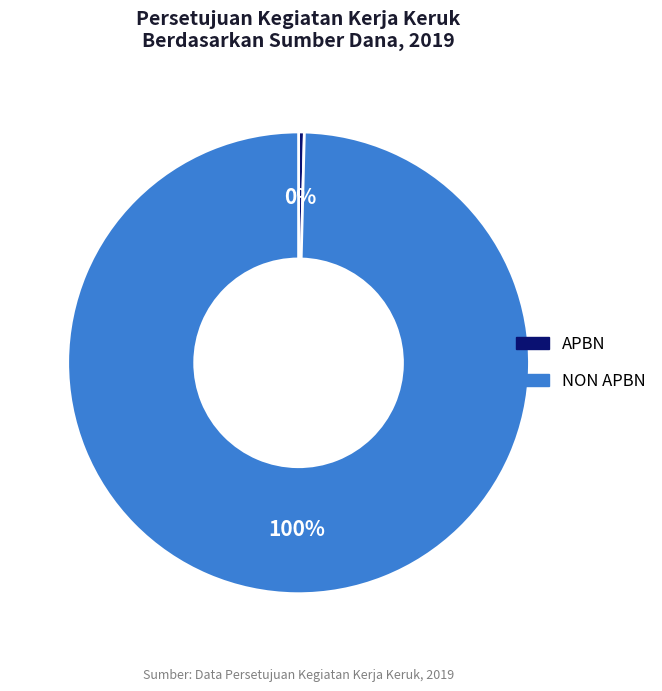

Count the number of slices in the pie.

2